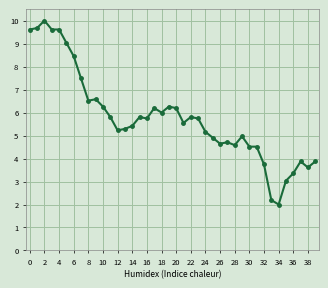

What is the difference between the maximum and second lowest values?

7.8